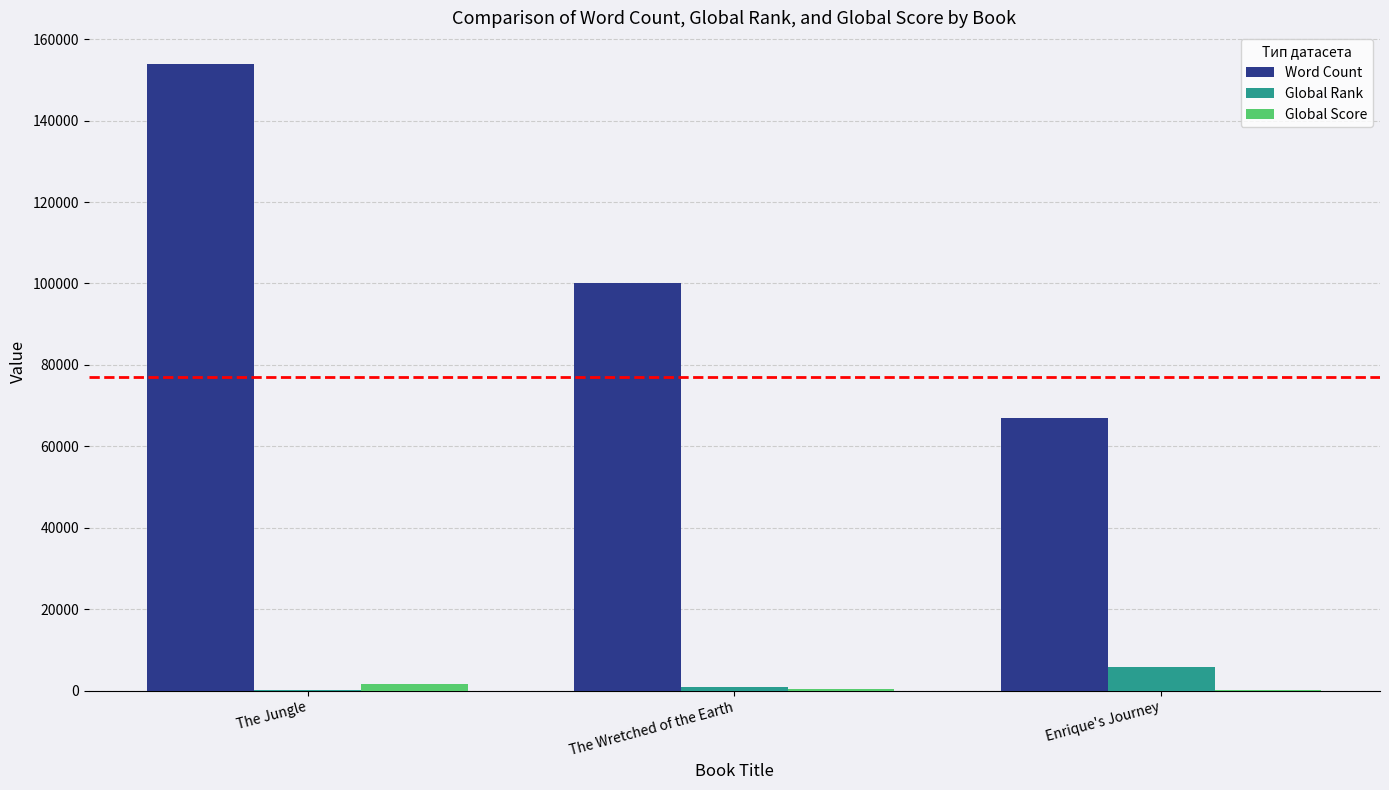

Where is Word Count nearest to the value 110495?

The Wretched of the Earth